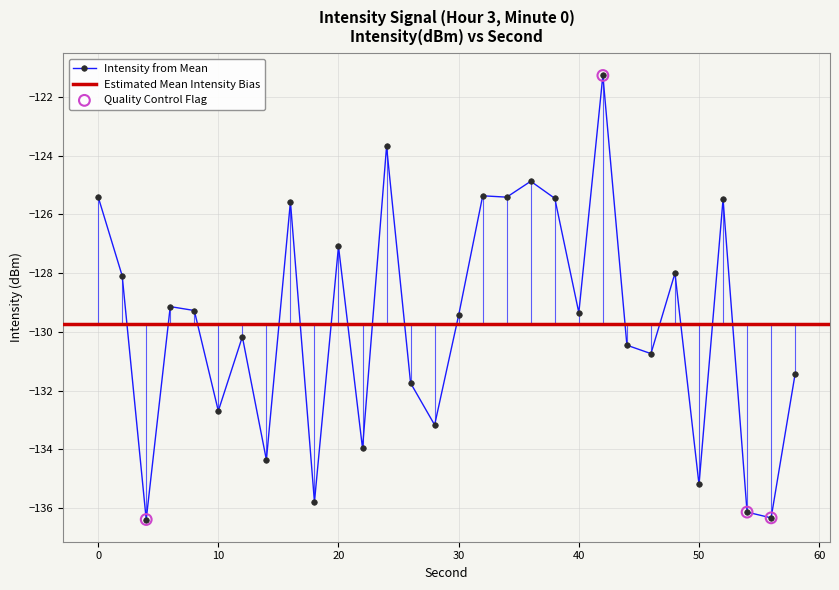

Between 34 and 42, which is larger?

42